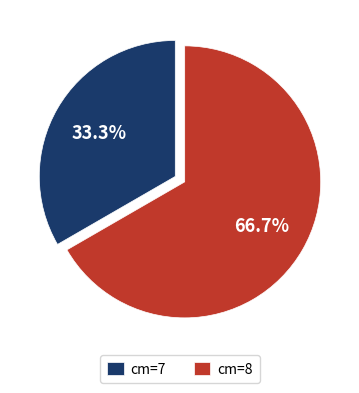

Between cm=7 and cm=8, which is larger?

cm=8